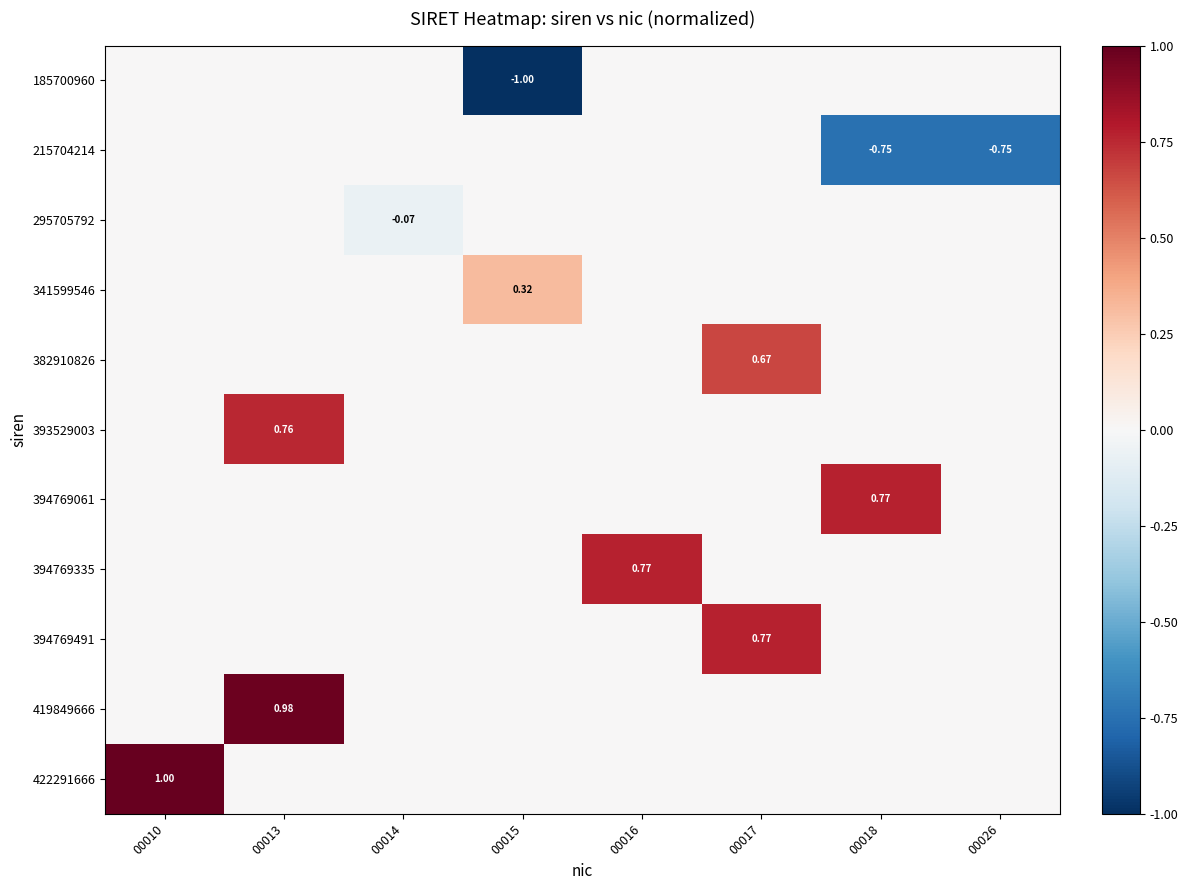

Which series has the largest total across all categories?

422291666